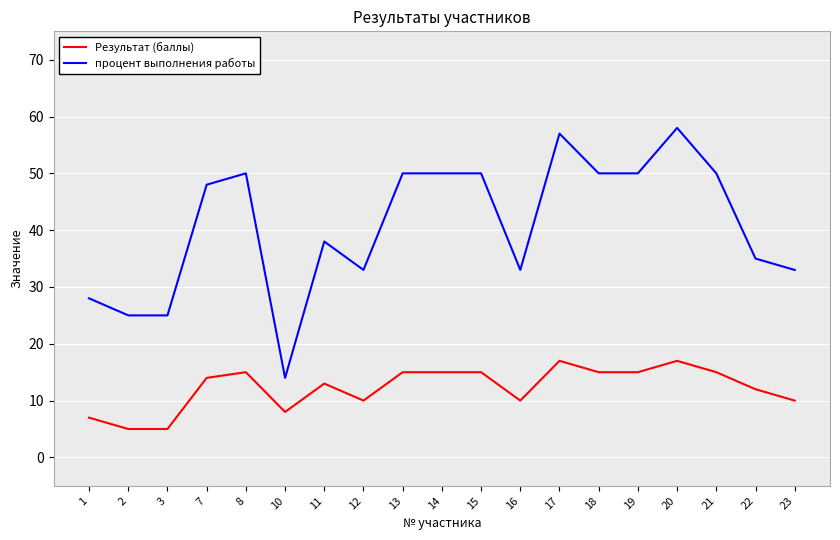

Reading left to right, what are all the values shown in this chart?

Результат (баллы): 1=7	2=5	3=5	7=14	8=15	10=8	11=13	12=10	13=15	14=15	15=15	16=10	17=17	18=15	19=15	20=17	21=15	22=12	23=10
процент выполнения работы: 1=28	2=25	3=25	7=48	8=50	10=14	11=38	12=33	13=50	14=50	15=50	16=33	17=57	18=50	19=50	20=58	21=50	22=35	23=33